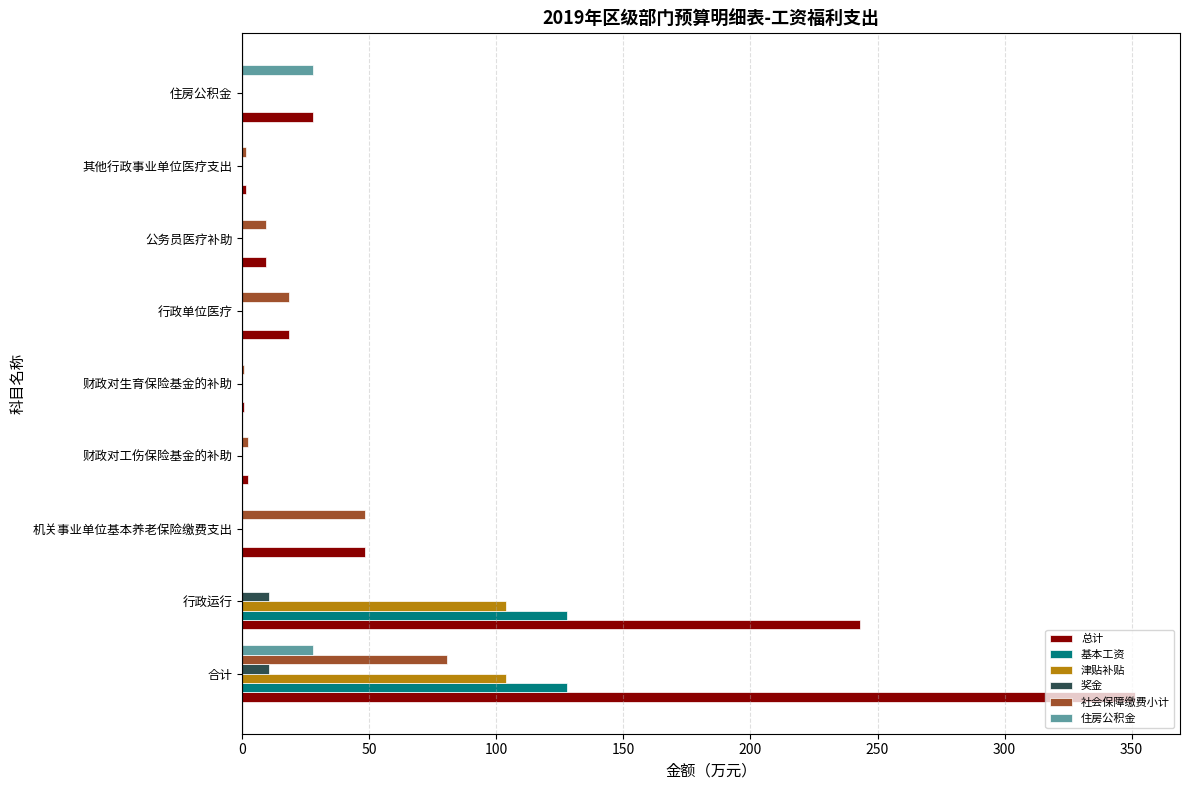

At which category is the sum across all series the highest?

合计